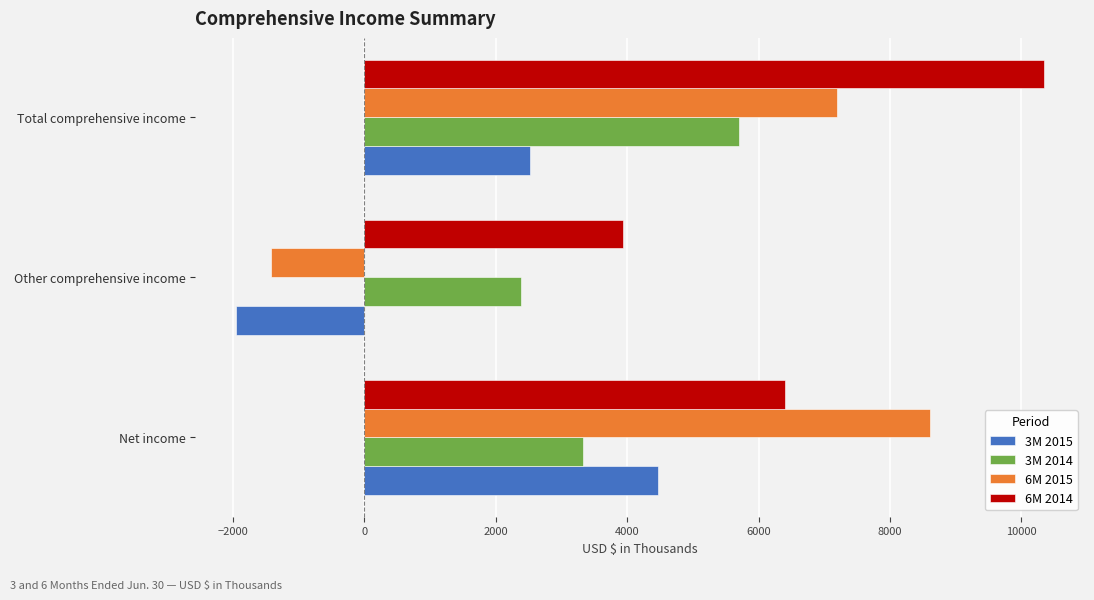

Which series has the largest total across all categories?

6M 2014